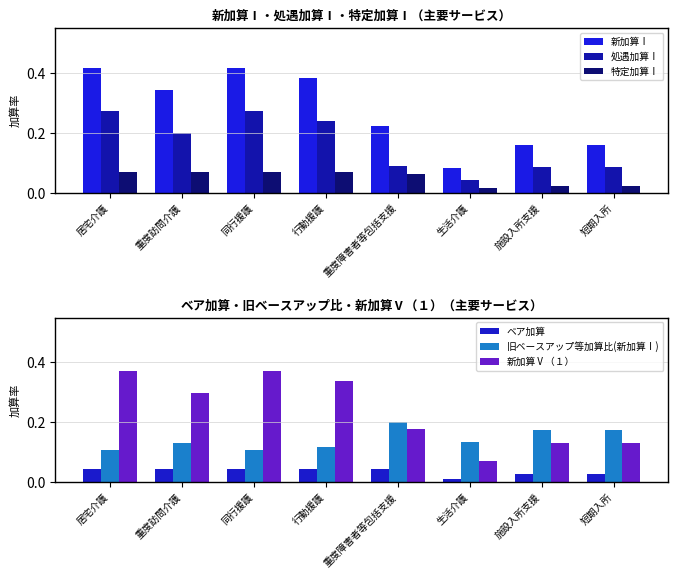

At 短期入所, list the series in order from largest to smallest.

旧ベースアップ等加算比(新加算Ⅰ), 新加算Ⅰ, 新加算Ⅴ（１）, 処遇加算Ⅰ, ベア加算, 特定加算Ⅰ